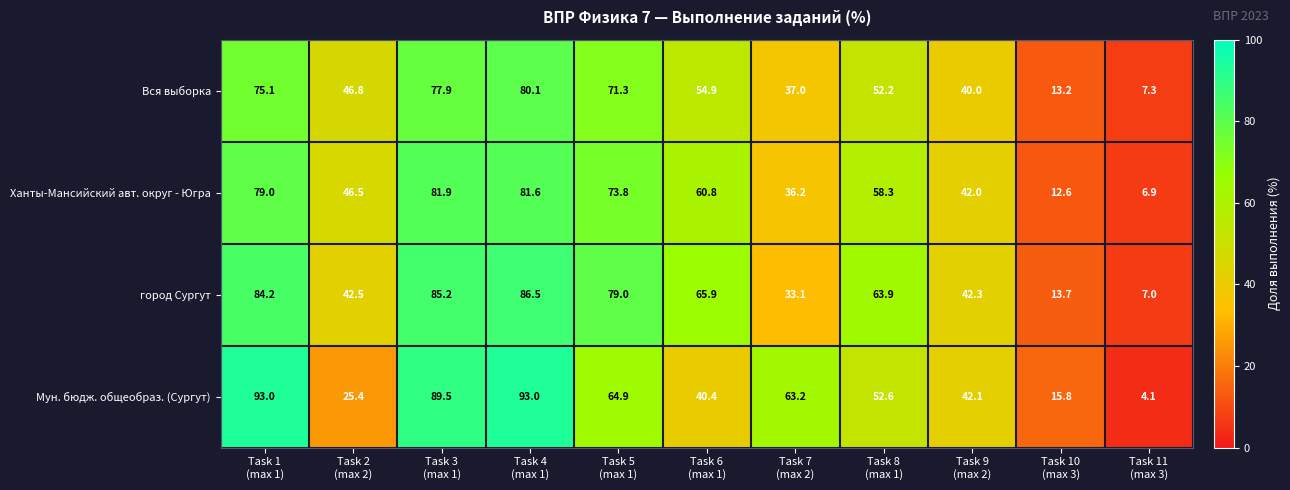

At Task 7
(max 2), list the series in order from largest to smallest.

Мун. бюдж. общеобраз. (Сургут), Вся выборка, Ханты-Мансийский авт. округ - Югра, город Сургут